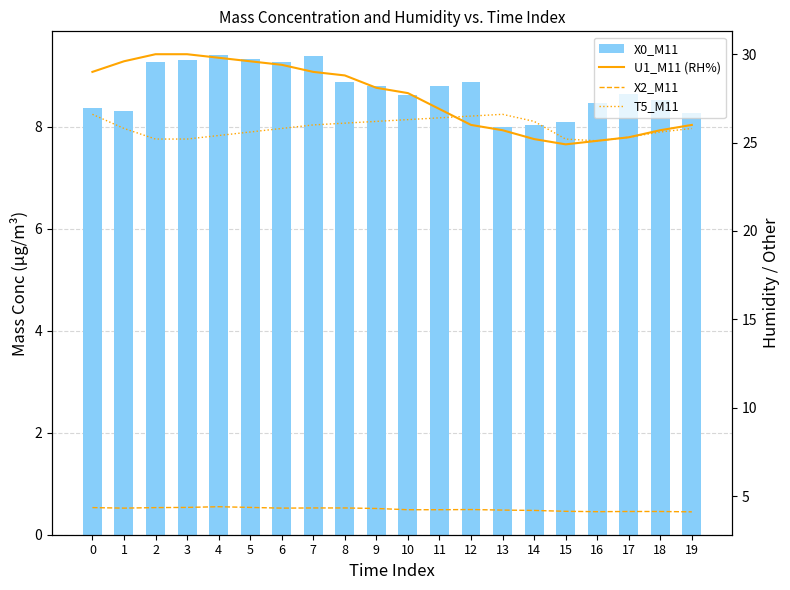

Which series has the widest spread of values?

U1_M11 (RH%)